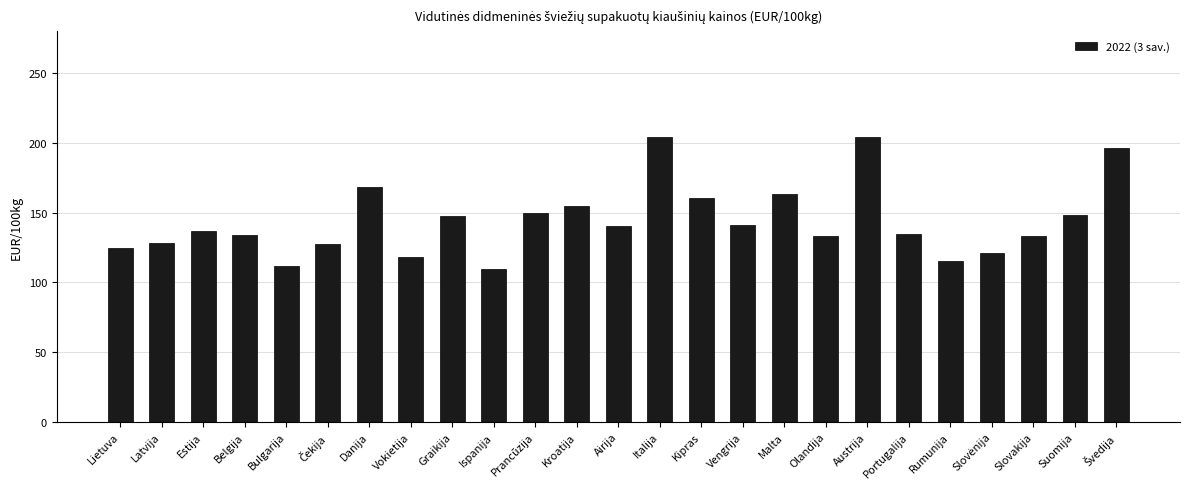

What is the sum of the values at Ispanija and Portugalija?

244.5